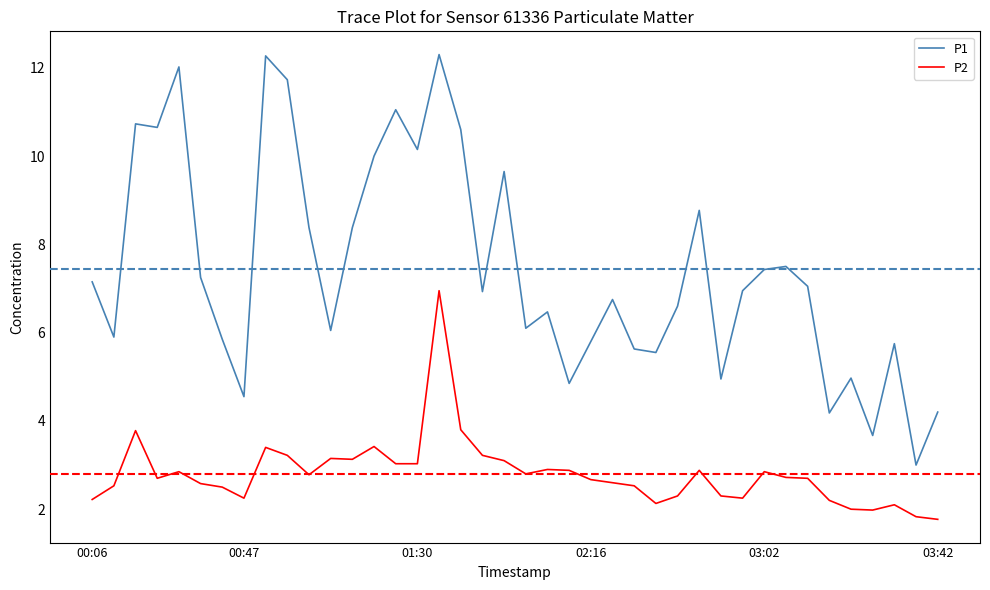

Which series has the largest total across all categories?

P1